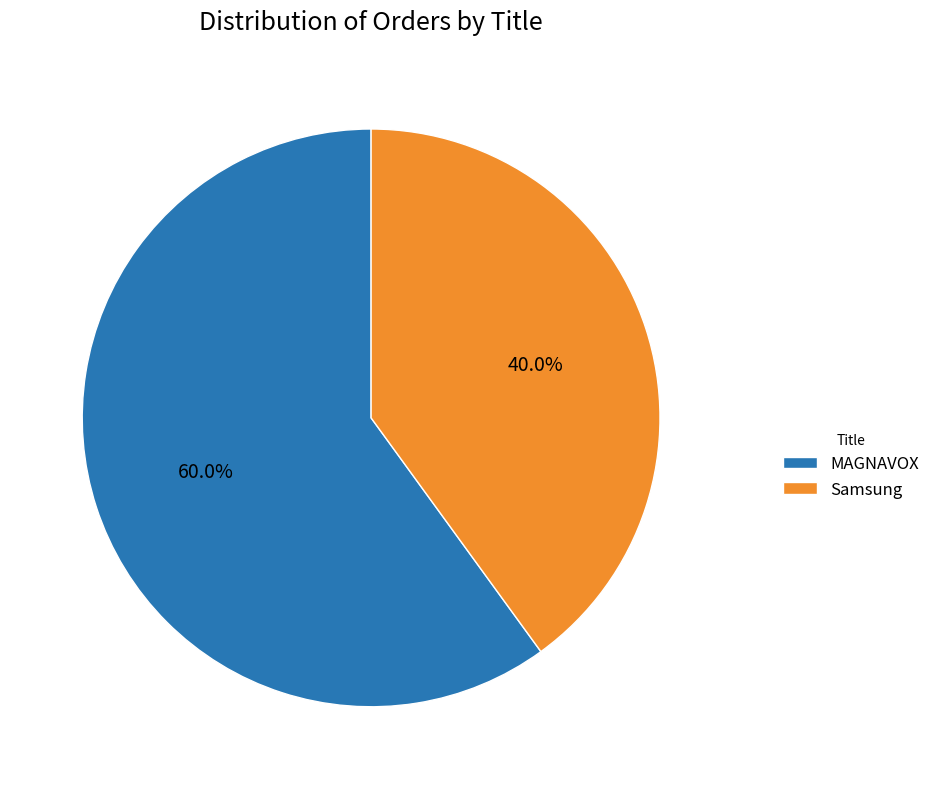

To the nearest percent, what is the difference between the MAGNAVOX and Samsung slice percentages?

20%